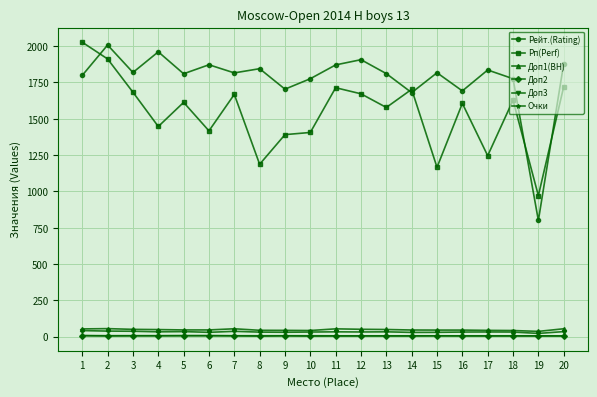

What is the sum of all Очки values?

128.0